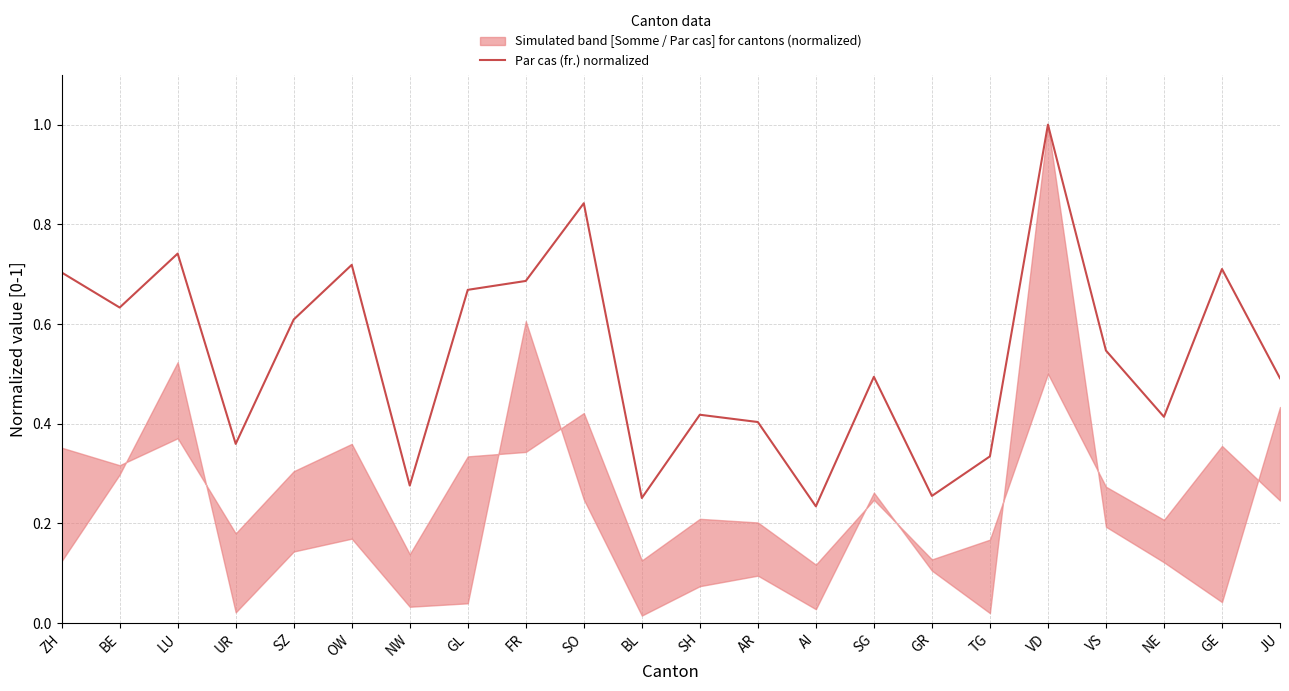

What is the value of the 8th point from the left?

0.7